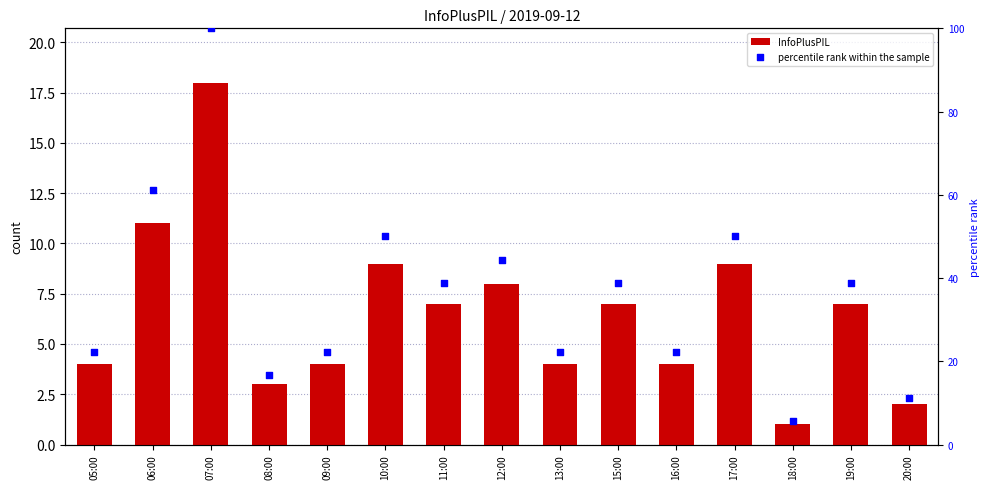

What is the total value across all series at 19:00?

45.9